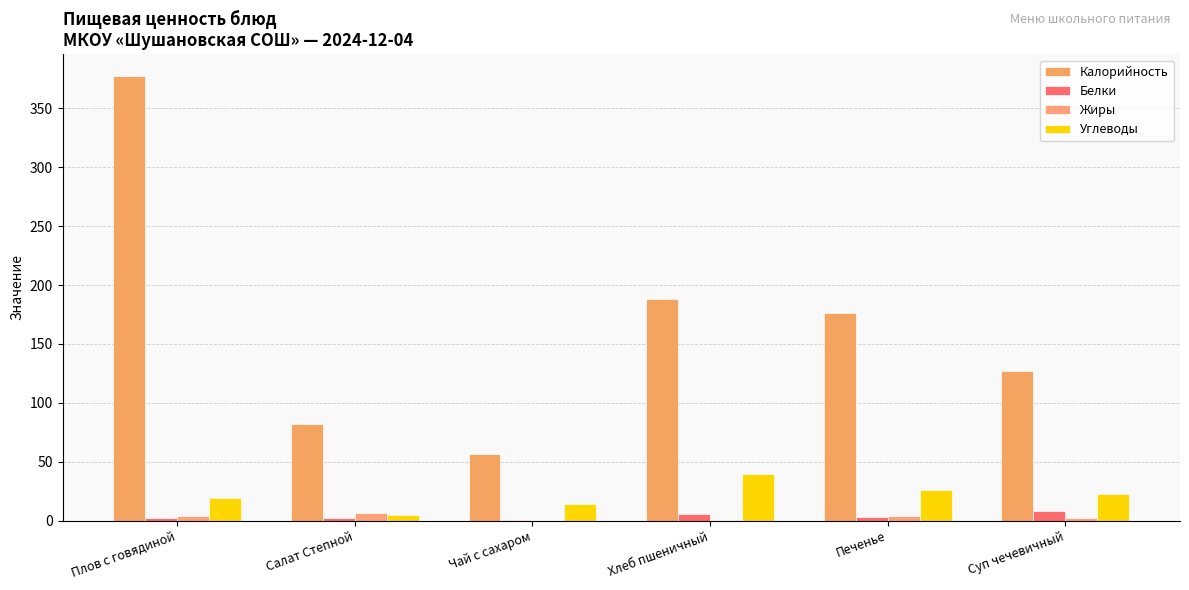

Is it true that Калорийность equals 127.0 at Суп чечевичный?

True